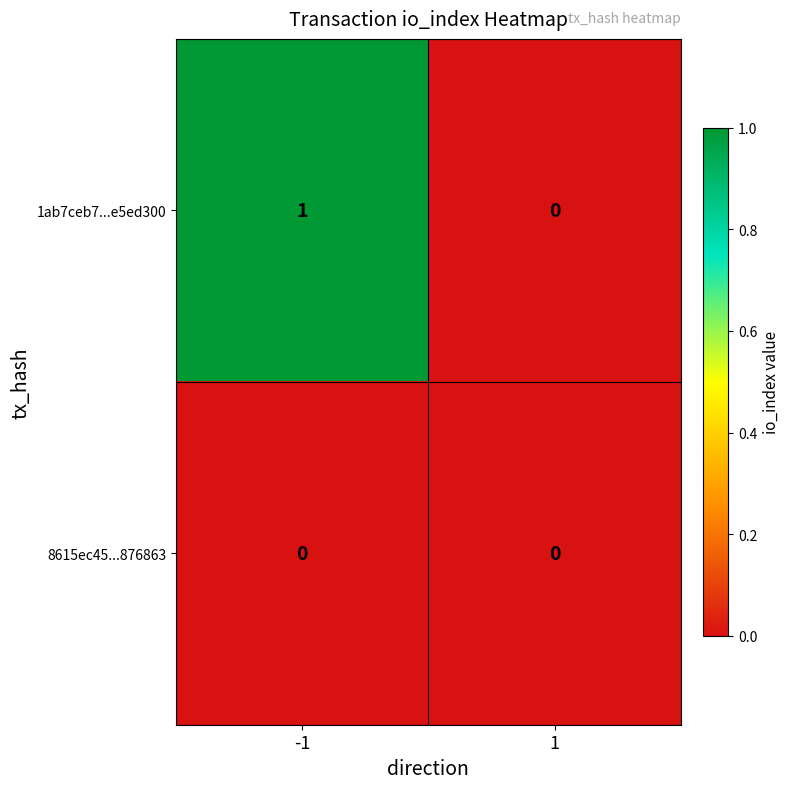

Reading left to right, what are all the values shown in this chart?

1ab7ceb7...e5ed300: 1	0
8615ec45...876863: 0	0